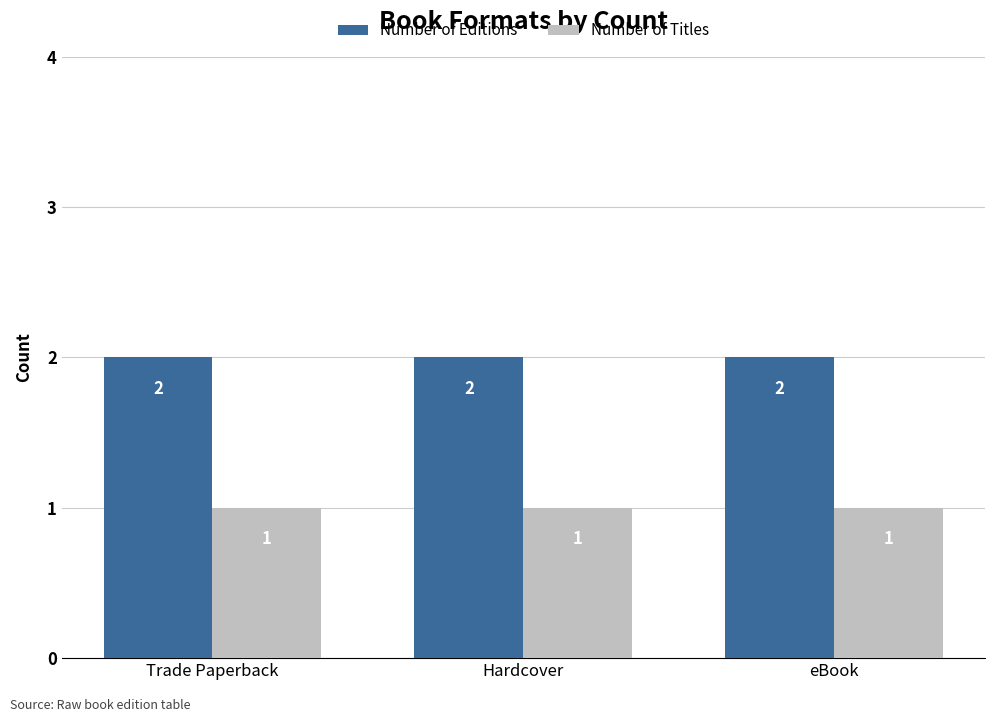

What position from the left is Hardcover?

2